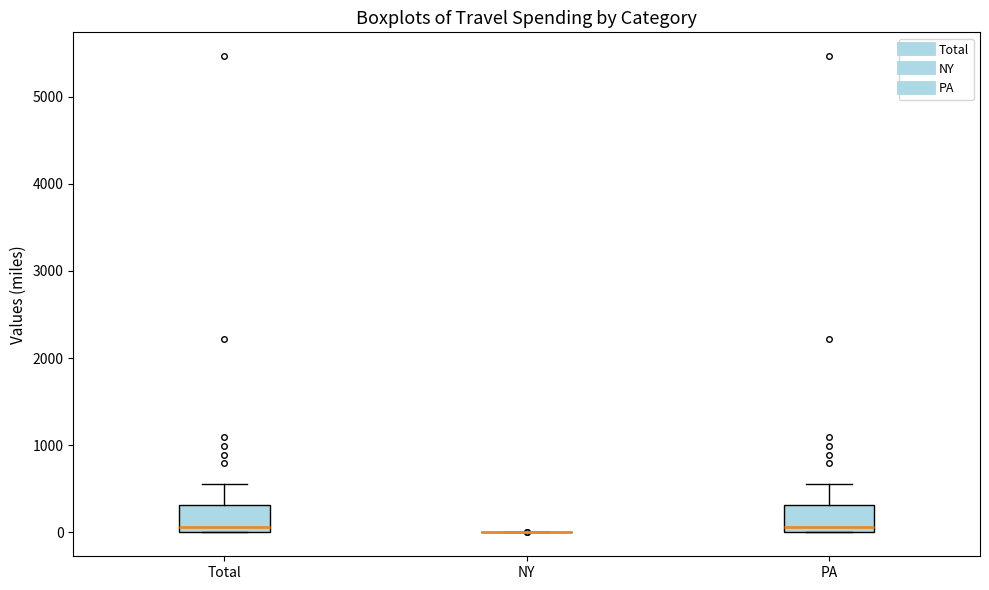

Where is the lower edge of the box for PA on the y-axis? The values are not printed on the chart, so give them approximately, as read against the axis.

0